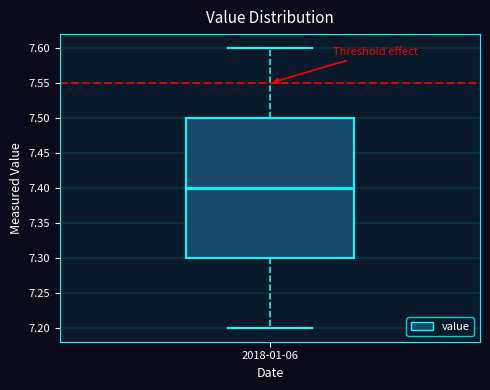

Where is the upper edge of the box for 2018-01-06 on the y-axis? The values are not printed on the chart, so give them approximately, as read against the axis.

7.5